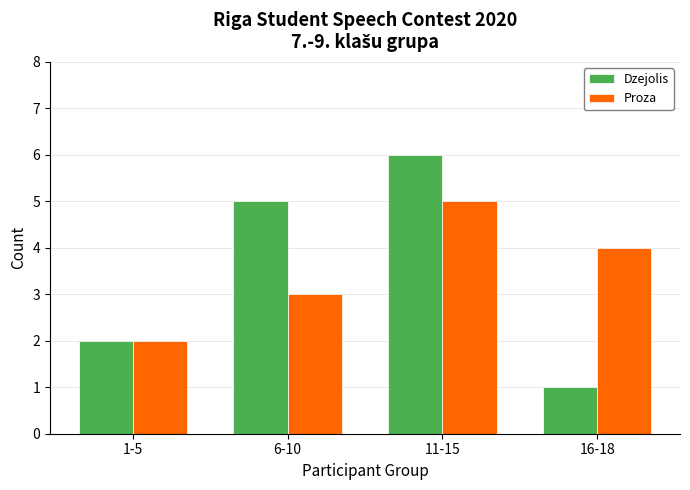

Reading left to right, transcribe all the data shown in this chart.

Dzejolis: 1-5=2	6-10=5	11-15=6	16-18=1
Proza: 1-5=2	6-10=3	11-15=5	16-18=4